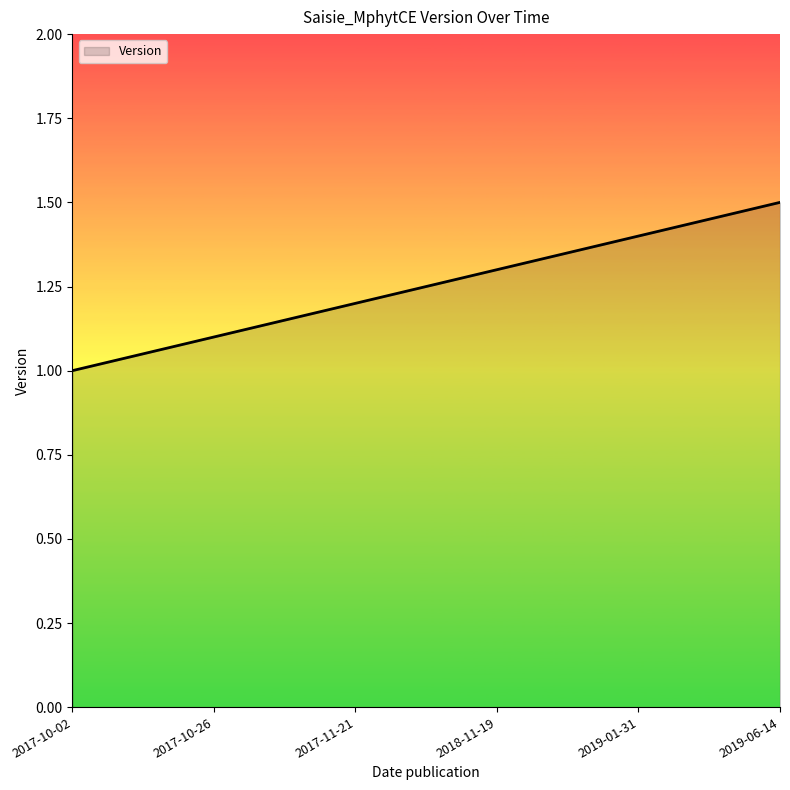

The chart shows a value of 0.2 at 2017-10-02. True or false?

False